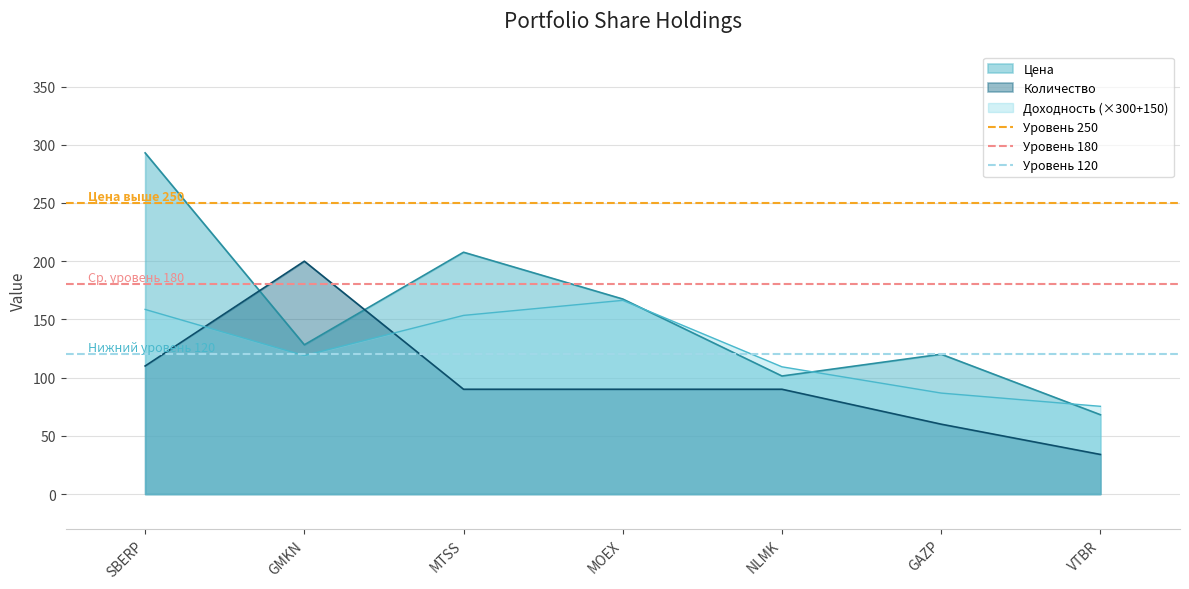

What is the average value of the Уровень 250 series?

250